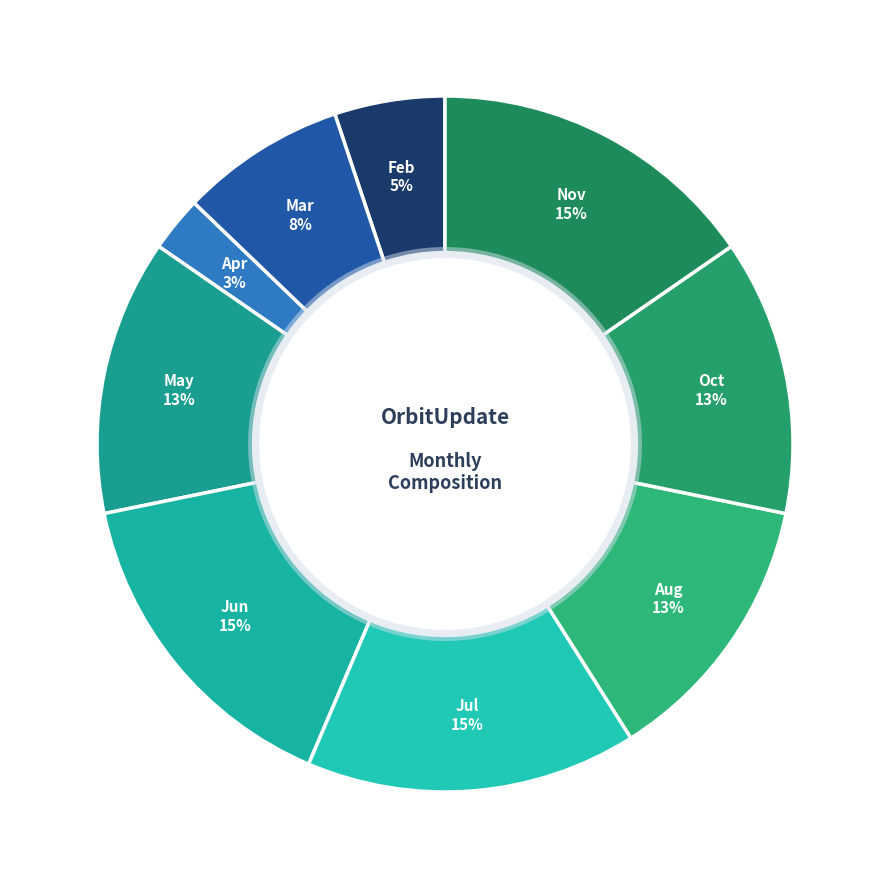

Between May and Nov, which is larger?

Nov